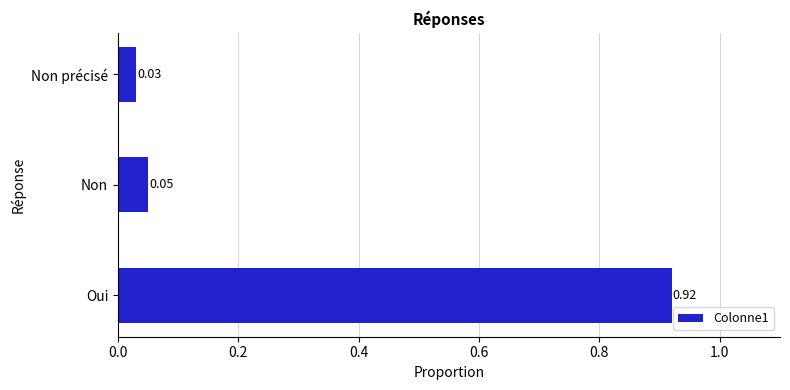

What is the sum of all values?

1.0